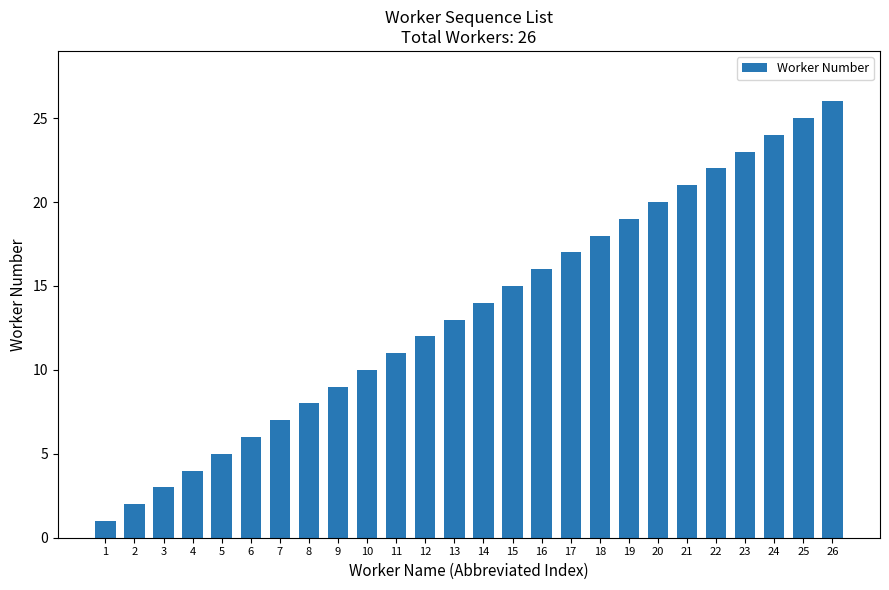

What is the value of the 21st bar from the left?

21